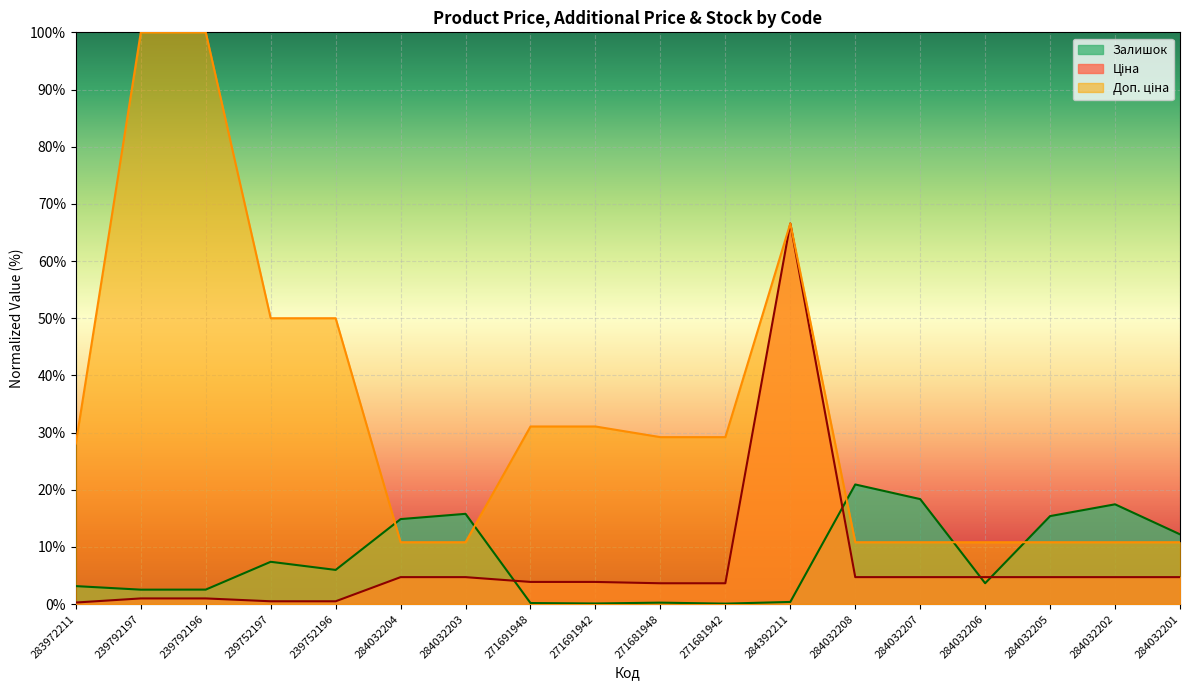

At how many categories does at least one series exceed 6?

18